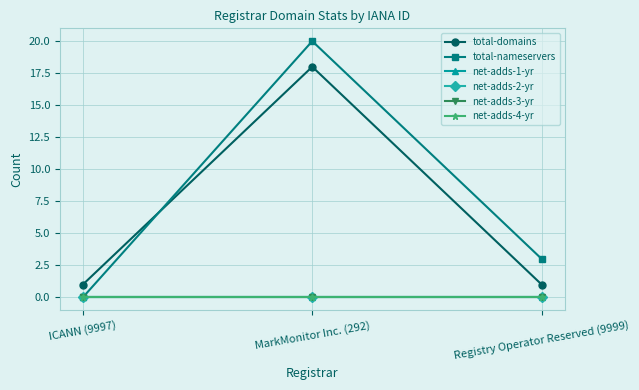

How many lines are shown in the chart?

6